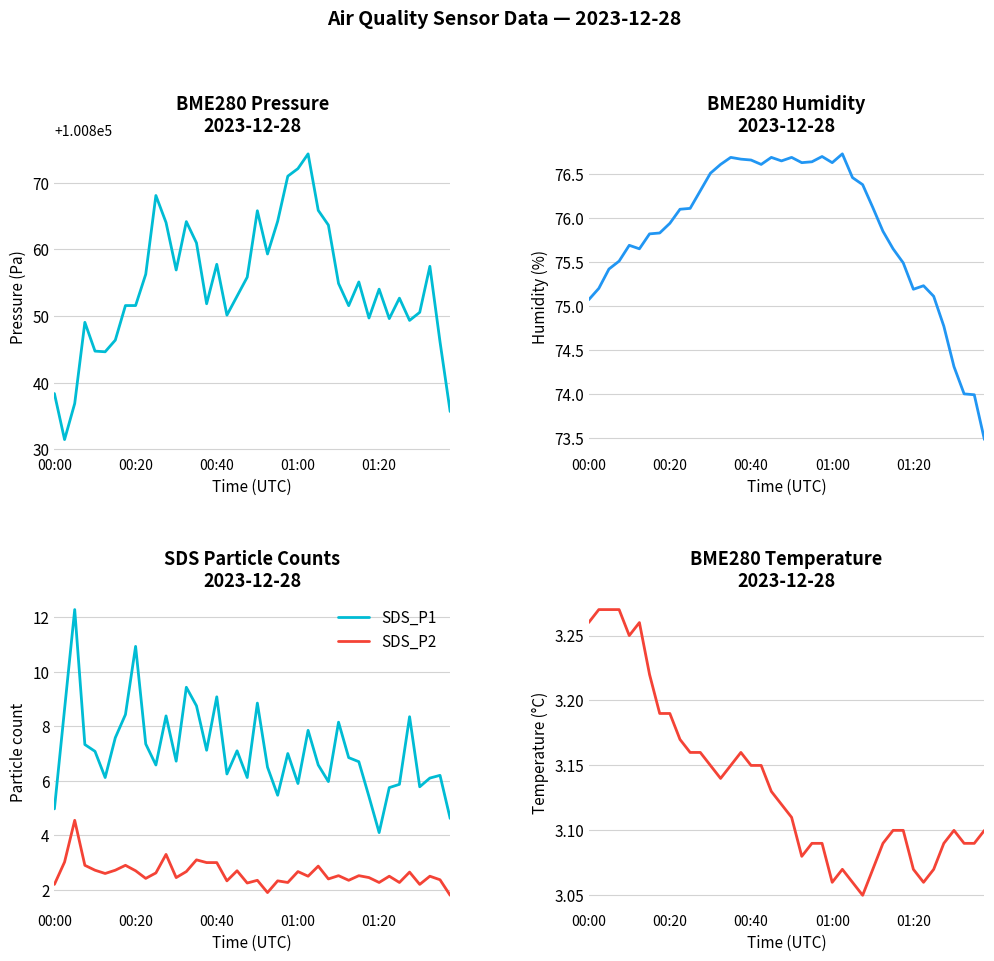

How many interior local peaks does the BME280_humidity series have?

7